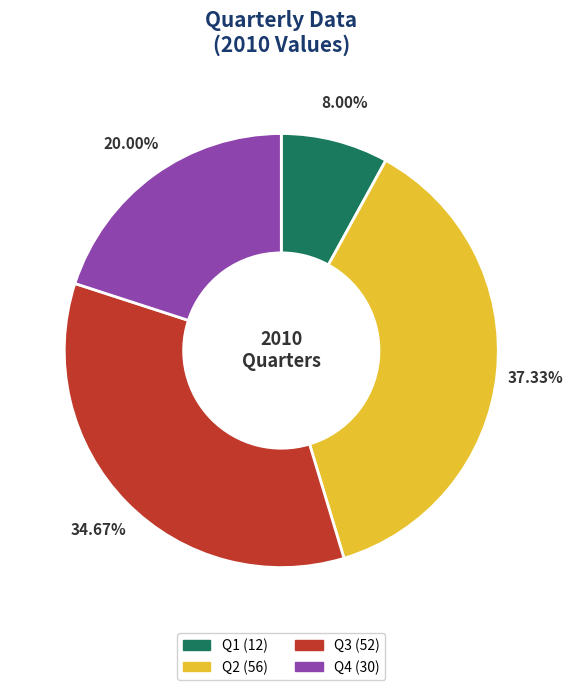

Which category has the biggest portion of the pie?

Q2